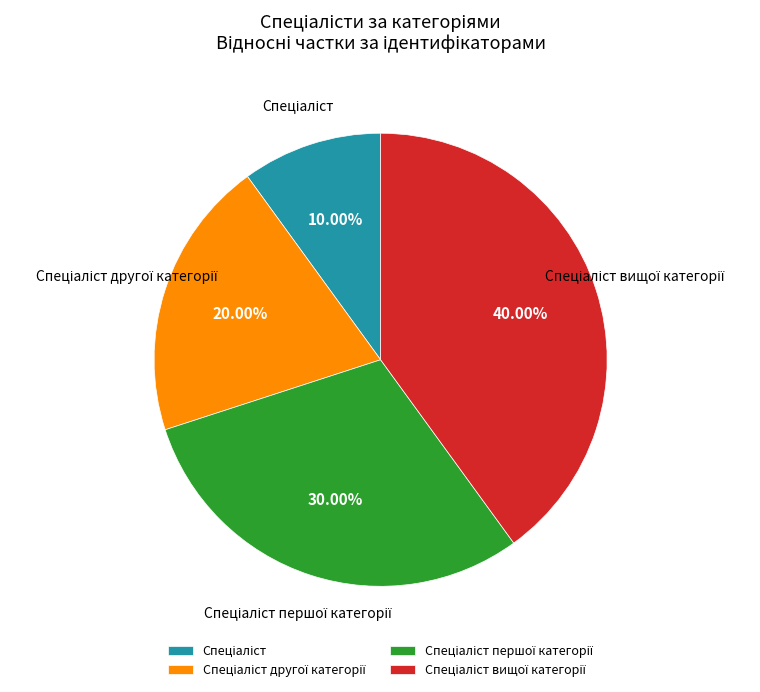

Is there any slice that represents more than half of the pie?

No